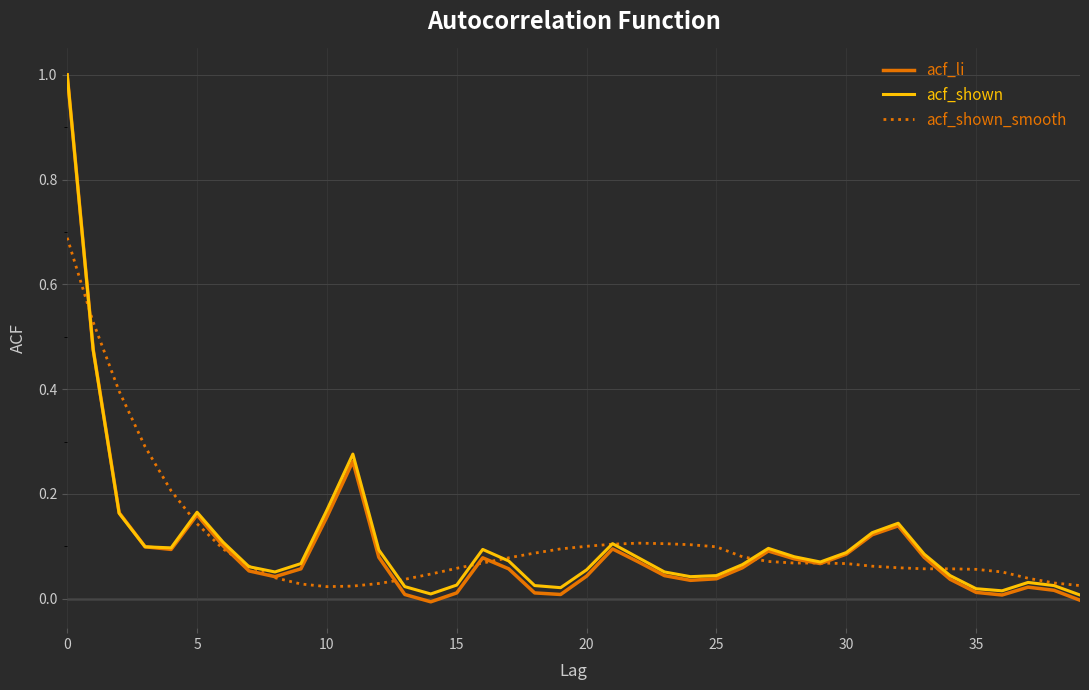

Which series has the largest range (max minus min)?

acf_li